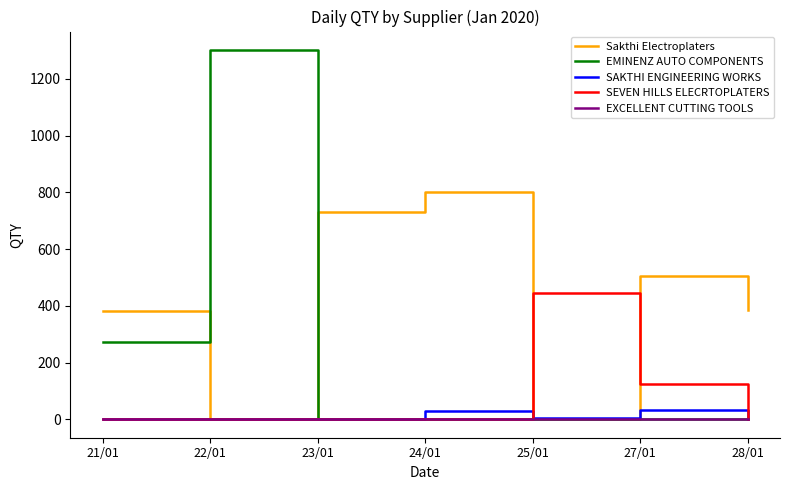

What is the maximum value for SAKTHI ENGINEERING WORKS?

34